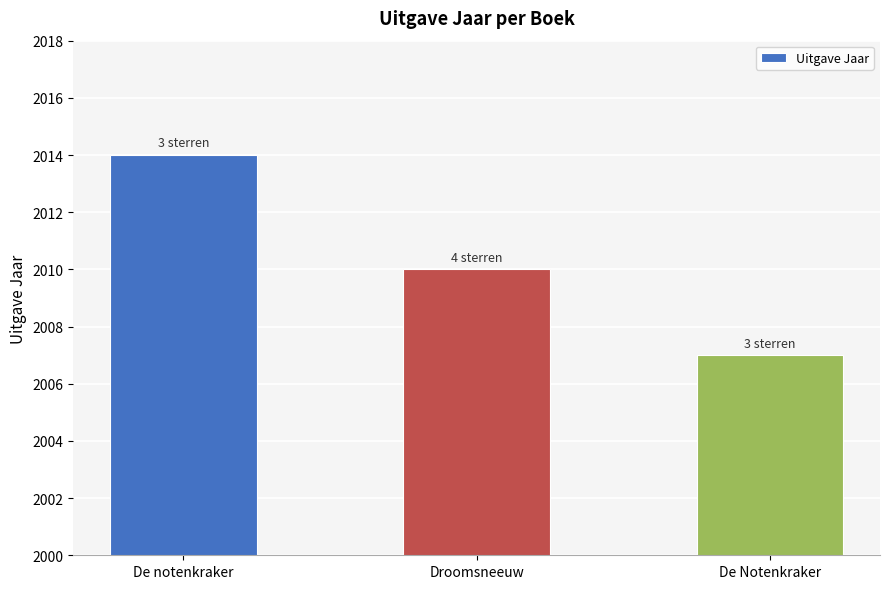

List the labels in order of value, smallest first.

De Notenkraker, Droomsneeuw, De notenkraker